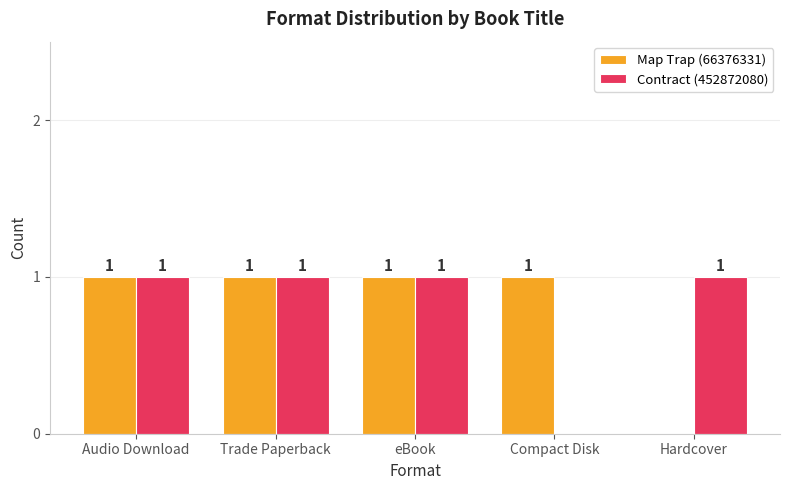

Count the Contract (452872080) values in the range 1 to 2.

4